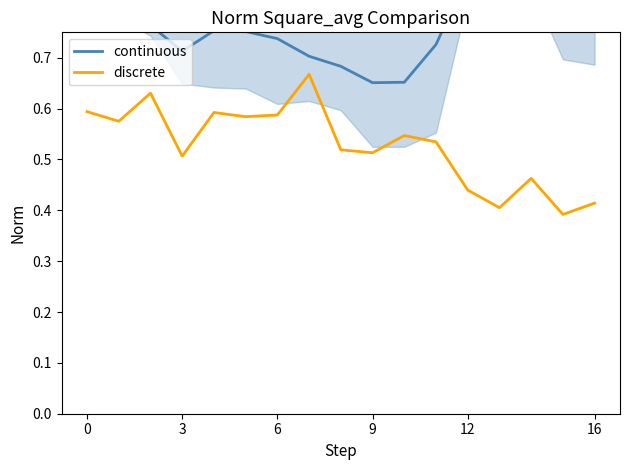

Does the chart have visible grid lines?

No